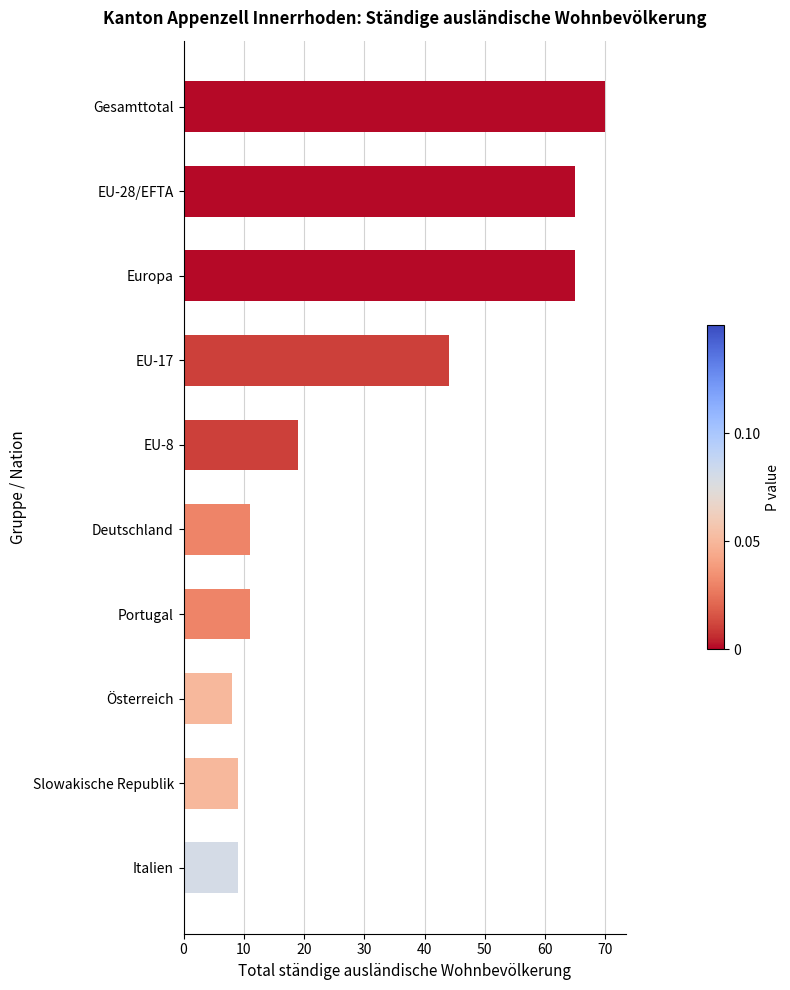

The chart shows a value of 21 at Gesamttotal. True or false?

False